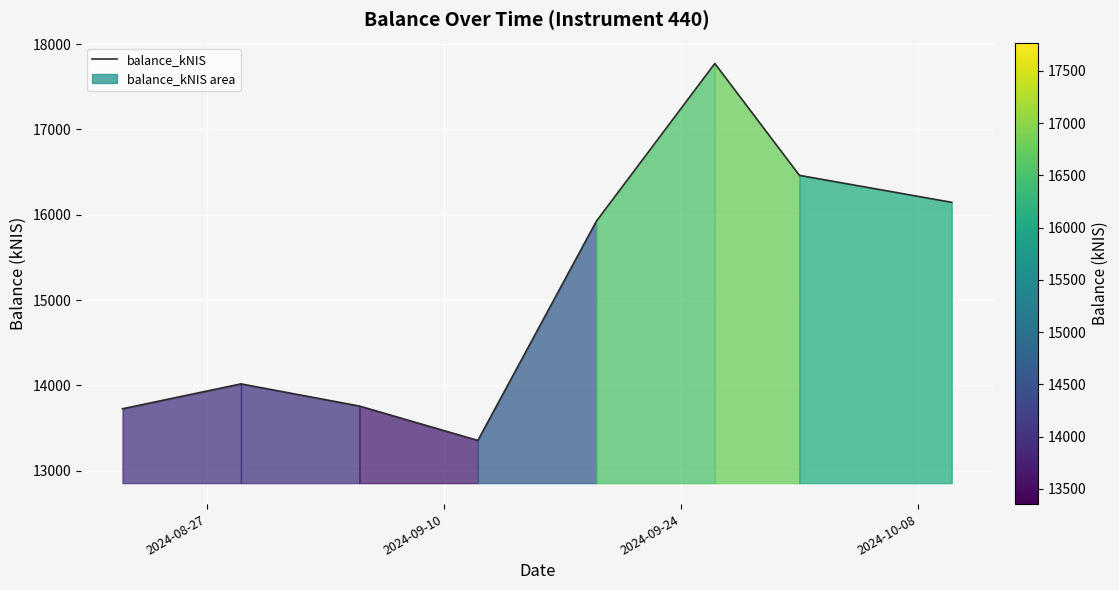

How many distinct data groups are displayed?

1